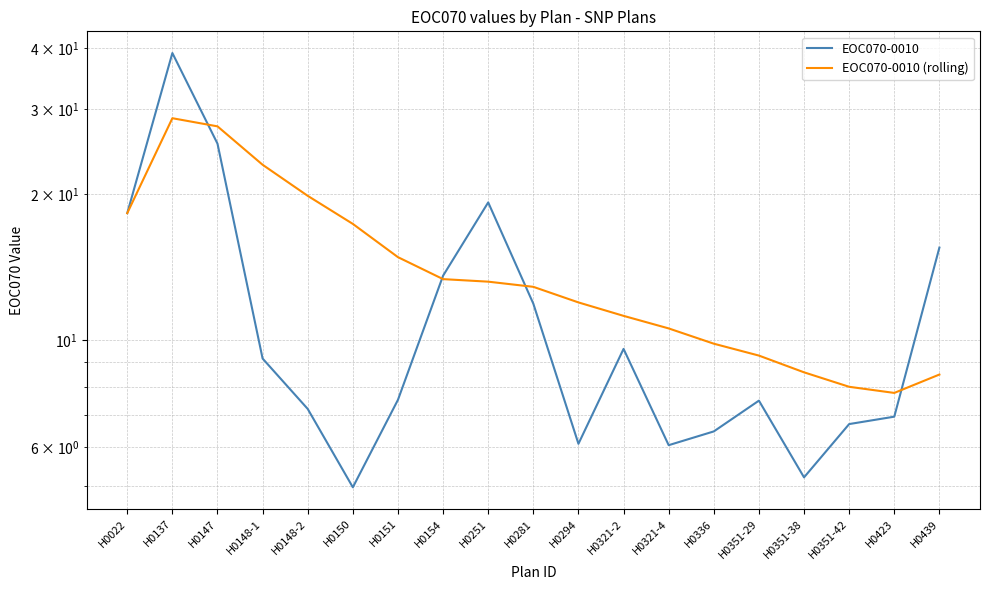

What is the difference between the second highest and second lowest values in the EOC070-0010 series?

20.2